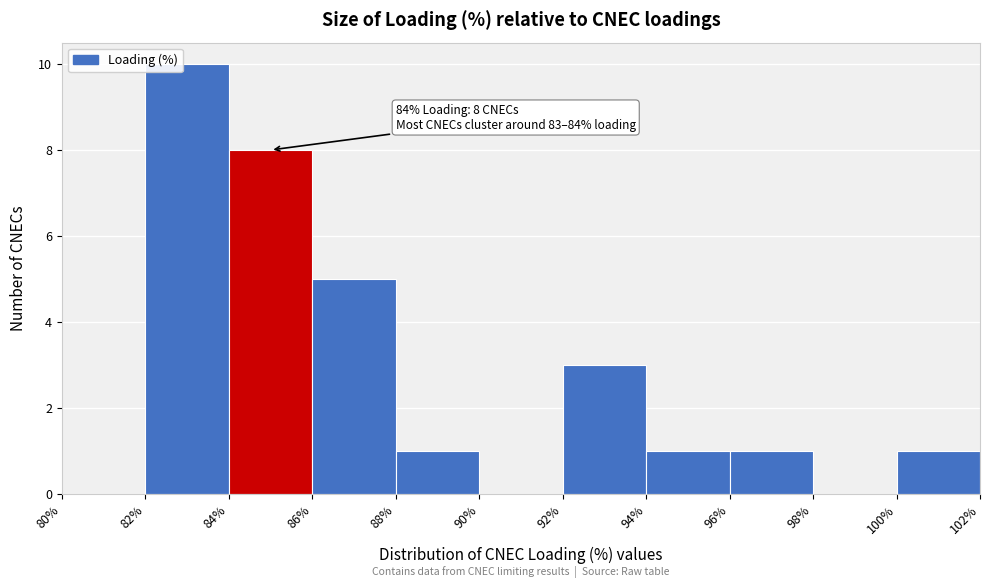

Over which range of the x-axis is the bar tallest?

82% to 84%